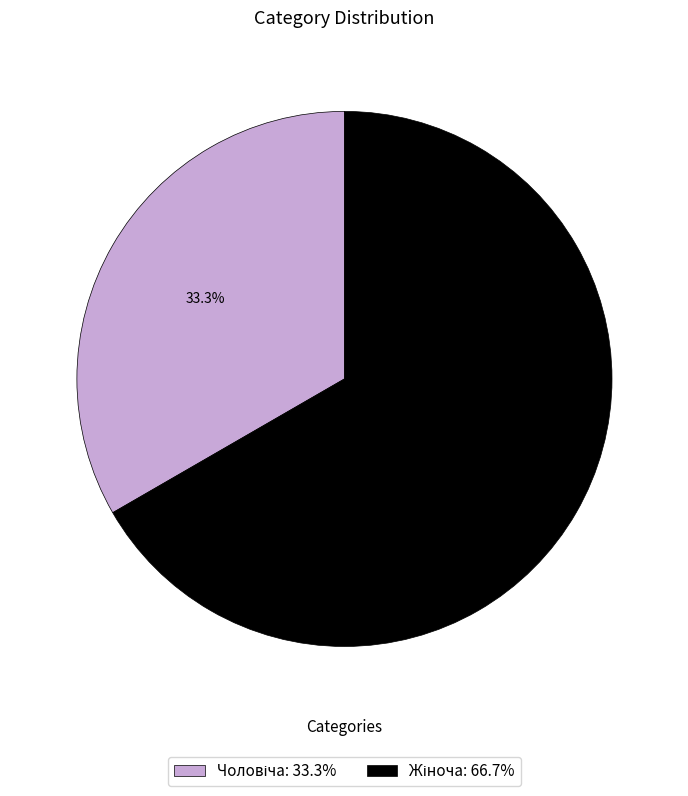

Count the number of slices in the pie.

2